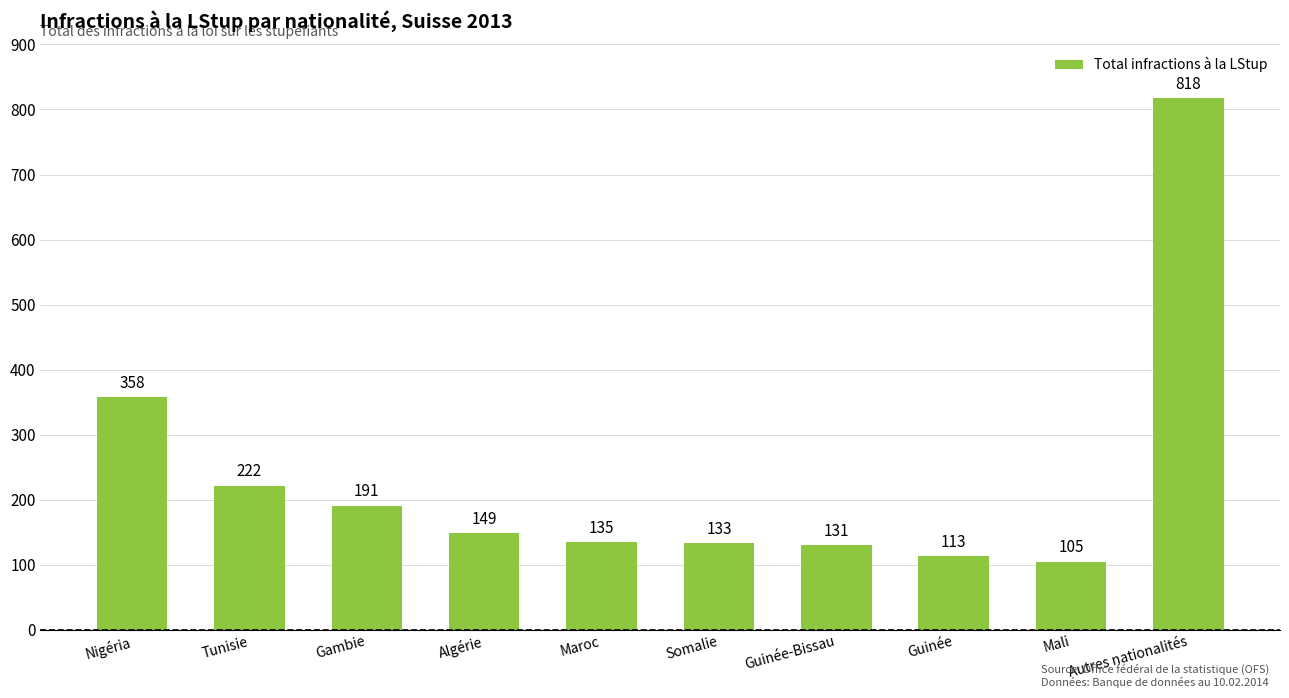

Are the bars grouped side by side (vs. stacked)?

No